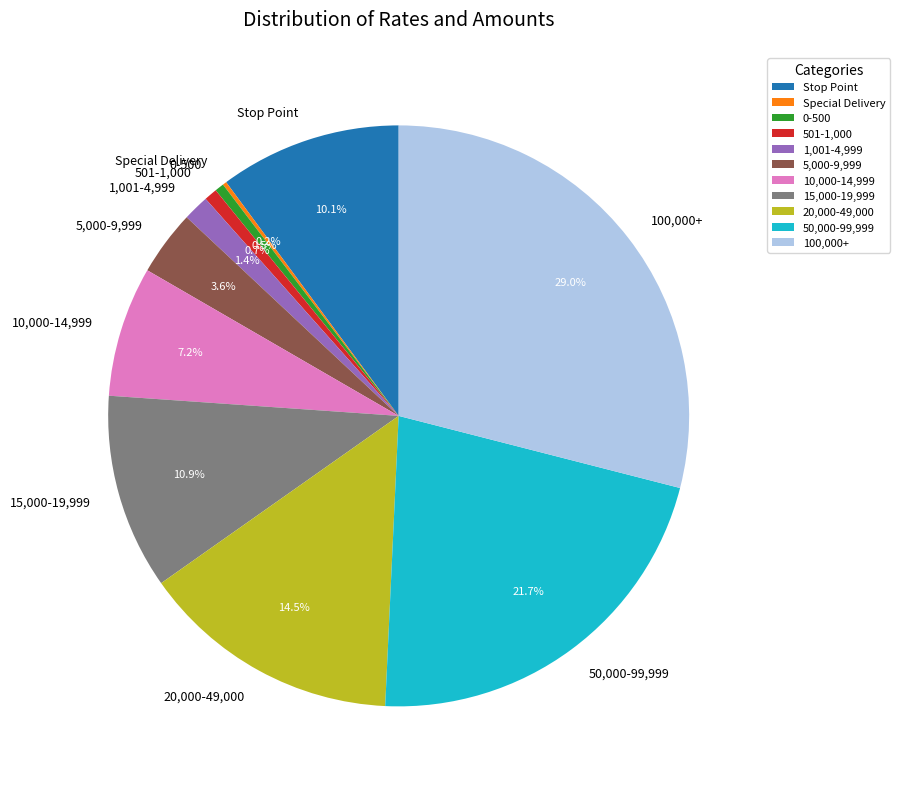

Which has a higher value, 501-1,000 or 15,000-19,999?

15,000-19,999